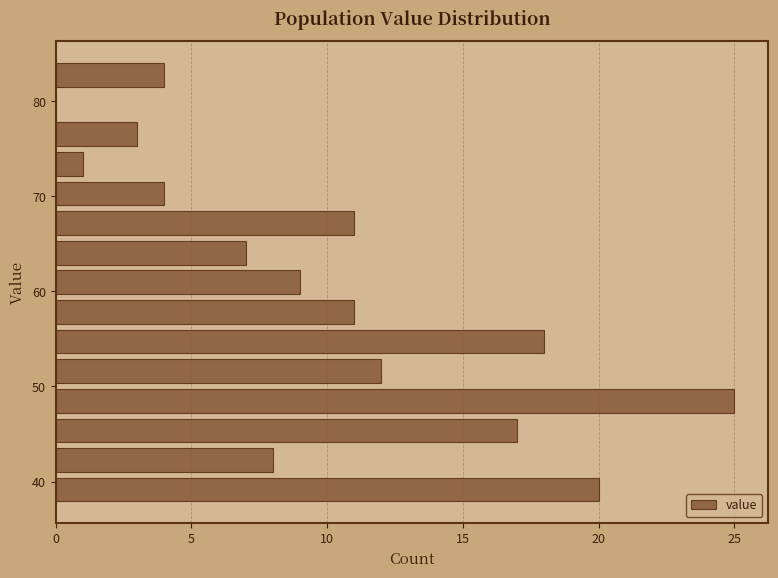

Read against the y-axis, roughly where is the centre of the longest bar?

48